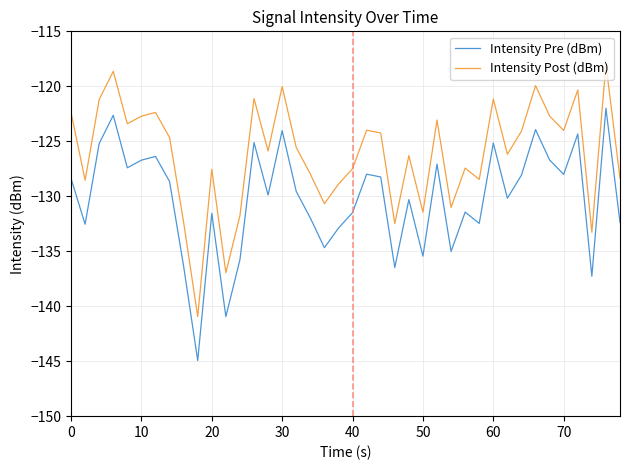

Which series has the largest total across all categories?

Intensity Post (dBm)